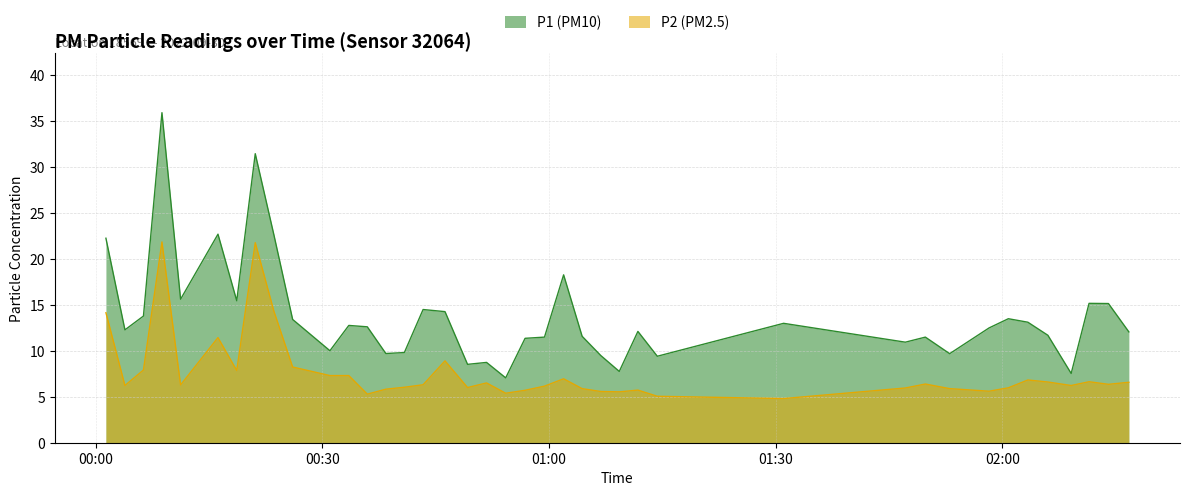

True or false: P2 has a value of 7.3 at 2022-09-30T00:31:00.

True